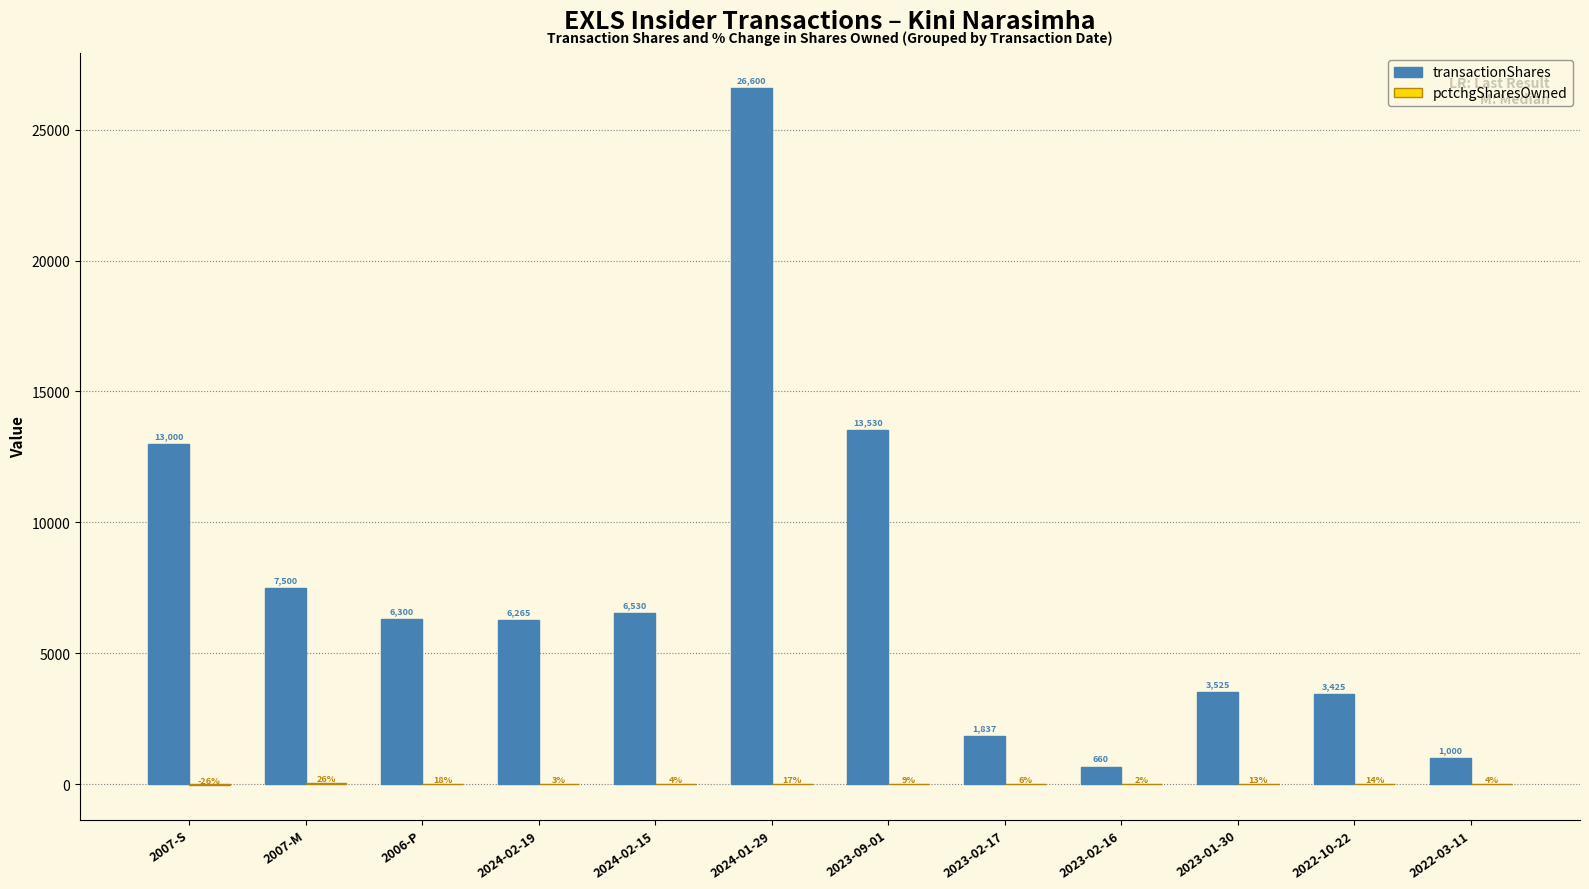

Between 2006-P and 2024-02-15, which series saw the biggest shift?

transactionShares